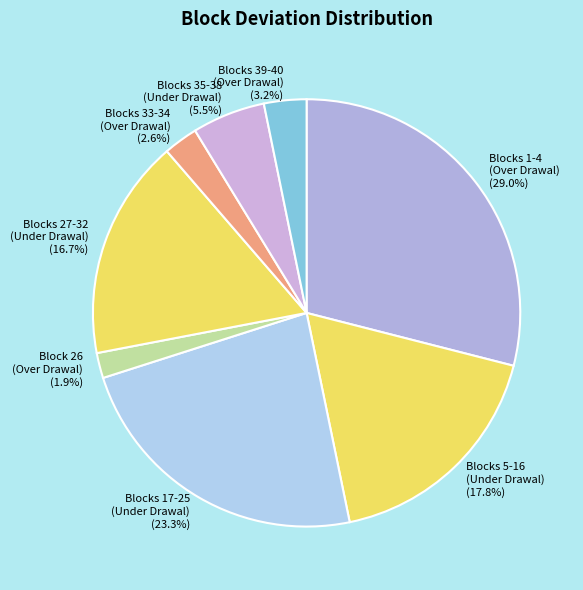

What percentage do Blocks 33-34 (Over Drawal) and Blocks 27-32 (Under Drawal) together represent?

19.3%